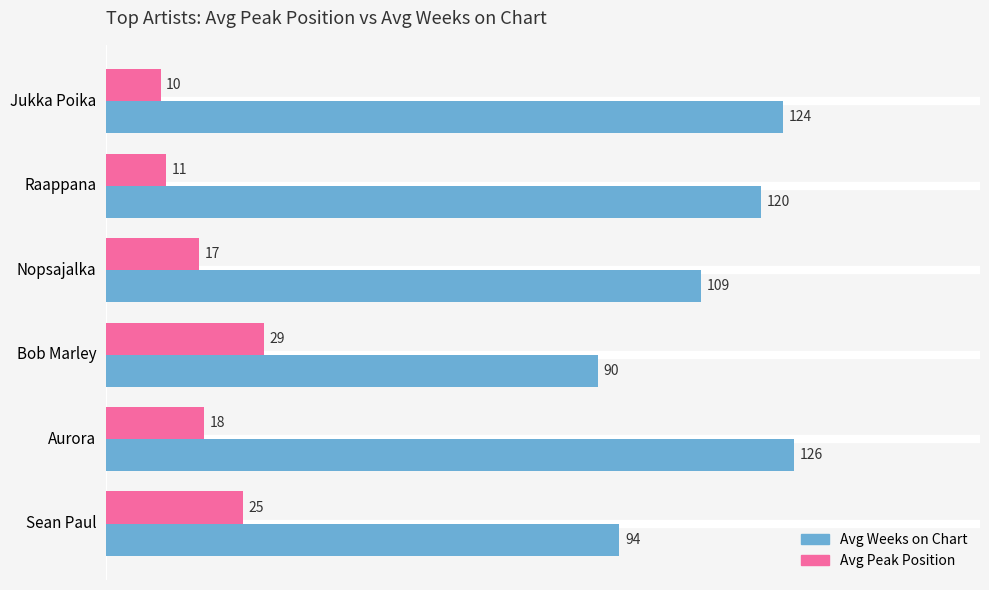

List the series in order of their overall mean, highest first.

Avg Weeks on Chart, Avg Peak Position